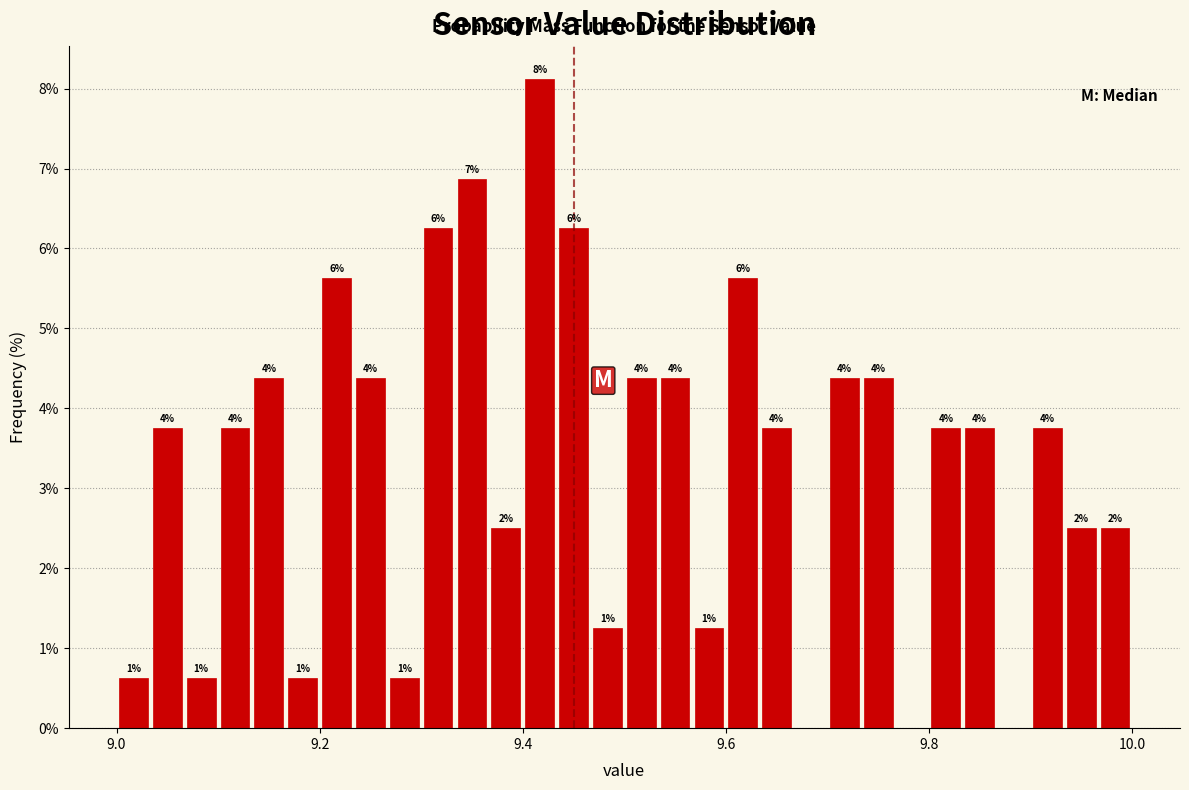

Around what value on the x-axis is the tallest bar? Give the approximate position of its centre, as read against the axis.

9.42